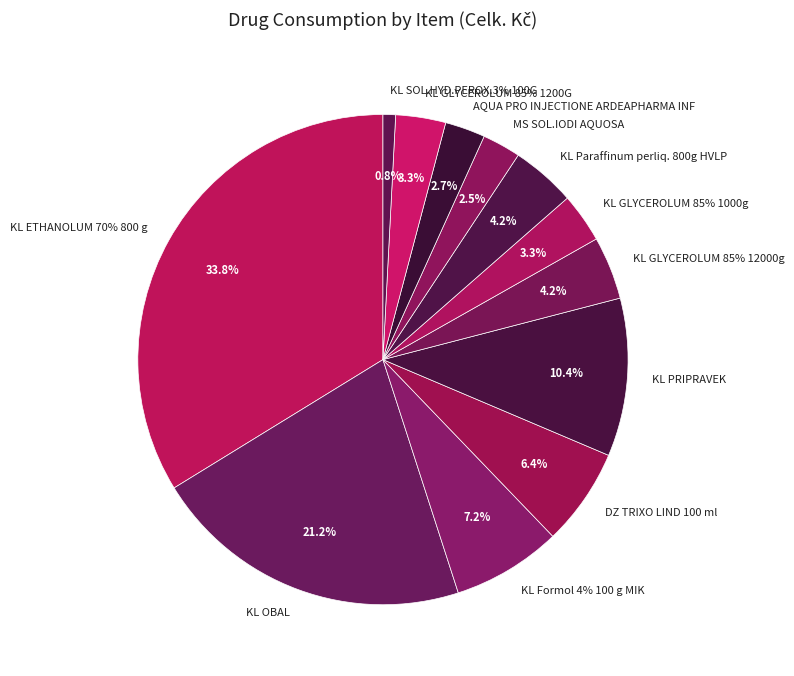

Between KL GLYCEROLUM 85% 1000g and KL ETHANOLUM 70% 800 g, which is larger?

KL ETHANOLUM 70% 800 g